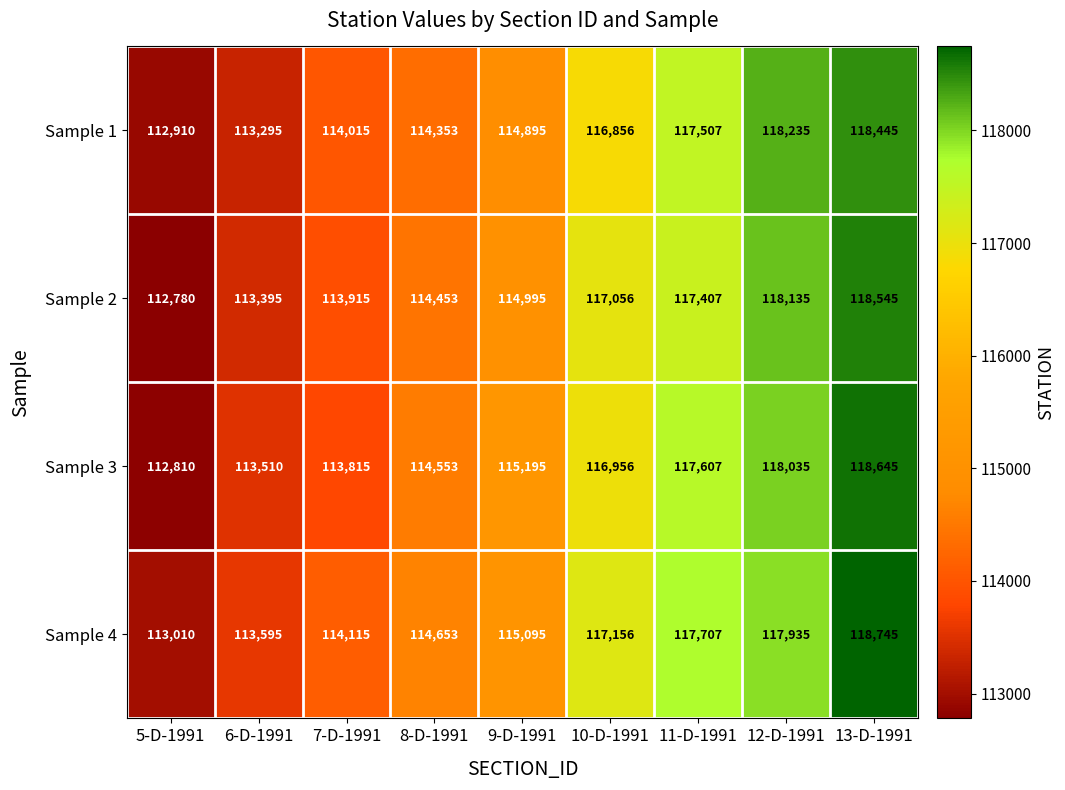

What is the difference between the Sample 1 values at 6-D-1991 and 5-D-1991?

385